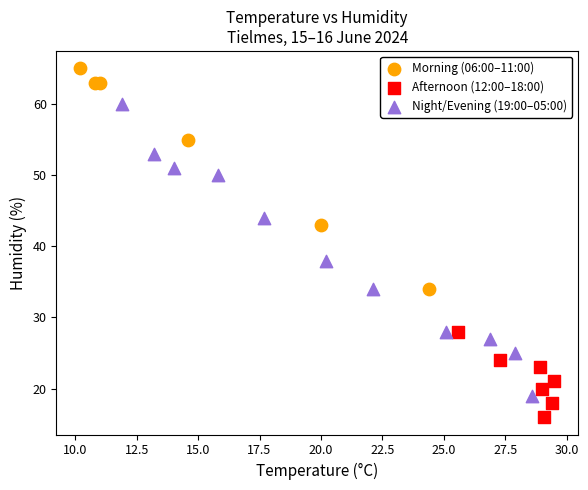

What are all the series names shown in the legend?

Morning (06:00–11:00), Afternoon (12:00–18:00), Night/Evening (19:00–05:00)